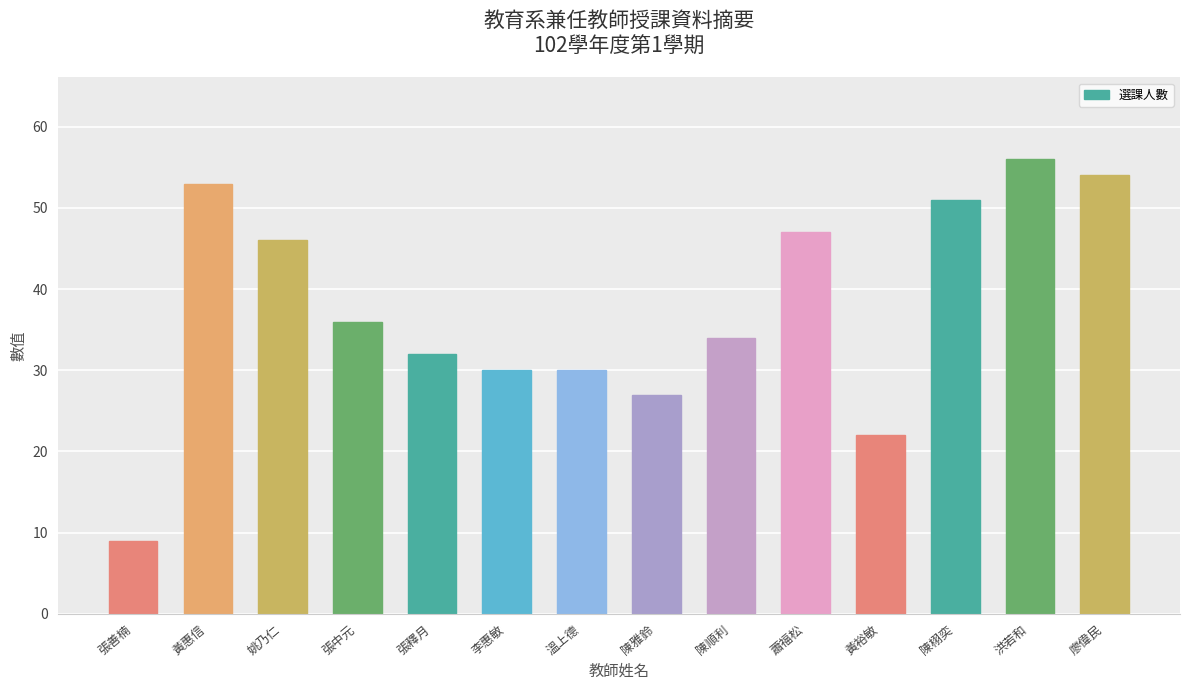

Is it true that the value at 黃惠信 is 70?

False